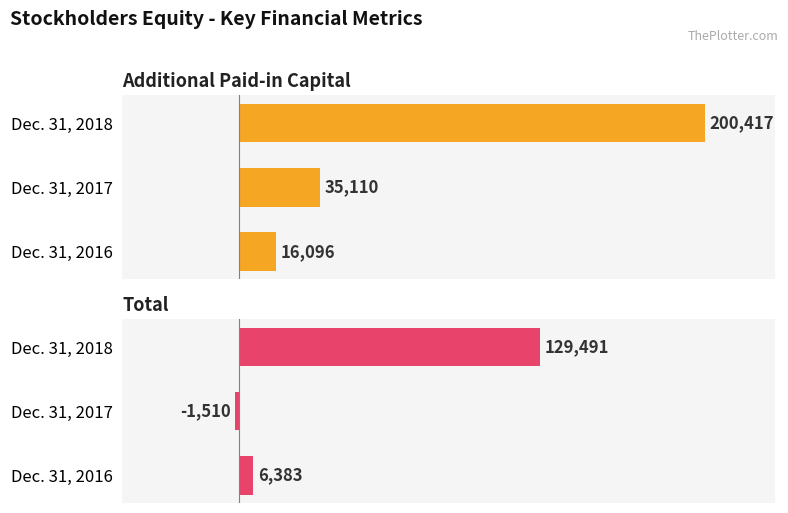

At how many categories does at least one series exceed 55751?

1